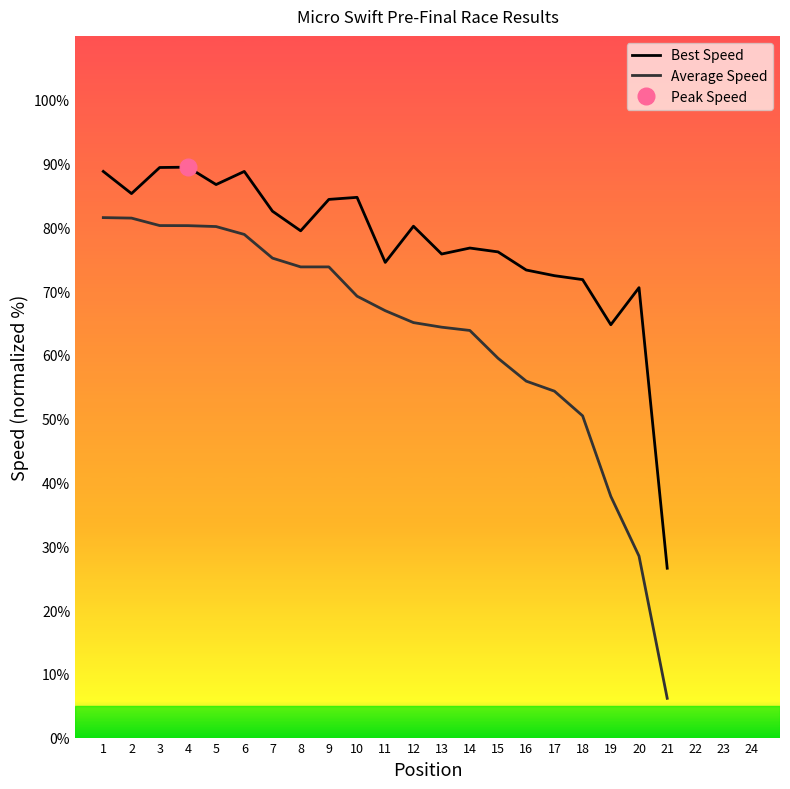

What is the value of the Best Speed point at the 1st from the left?

88.8